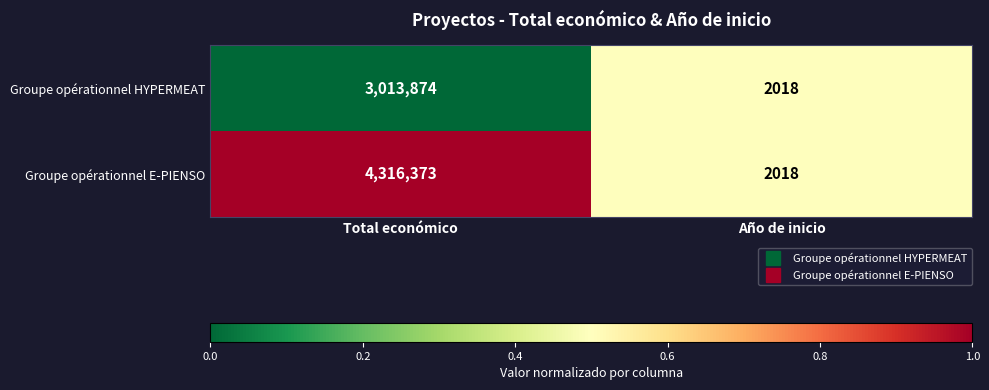

What is the difference between the maximum and minimum values in the Groupe opérationnel E-PIENSO series?

4314355